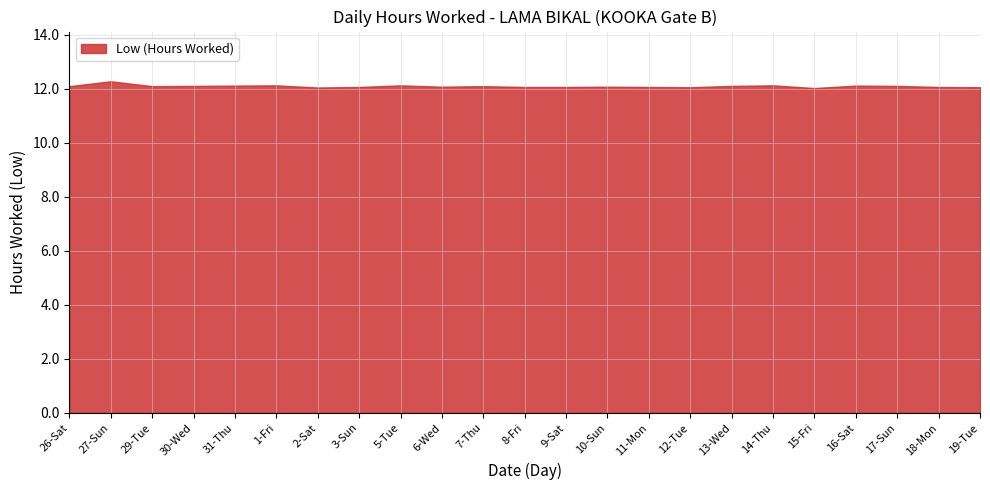

Where is the data nearest to the value 12?

15-Fri